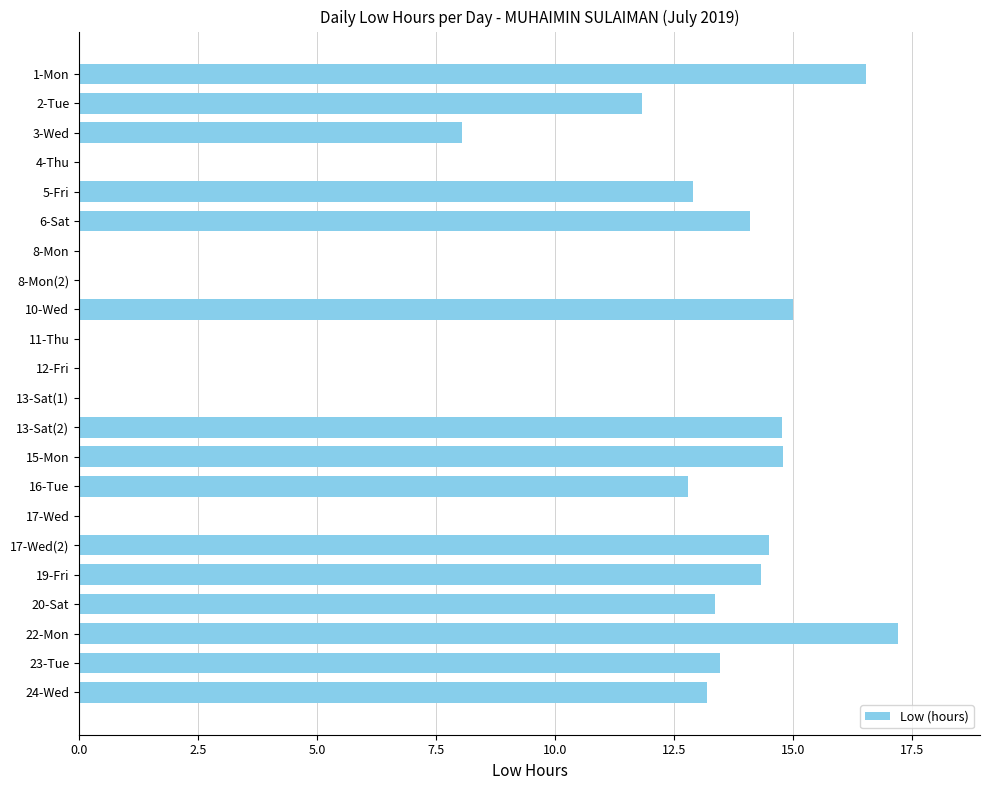

The chart shows a value of 9.8 at 4-Thu. True or false?

False